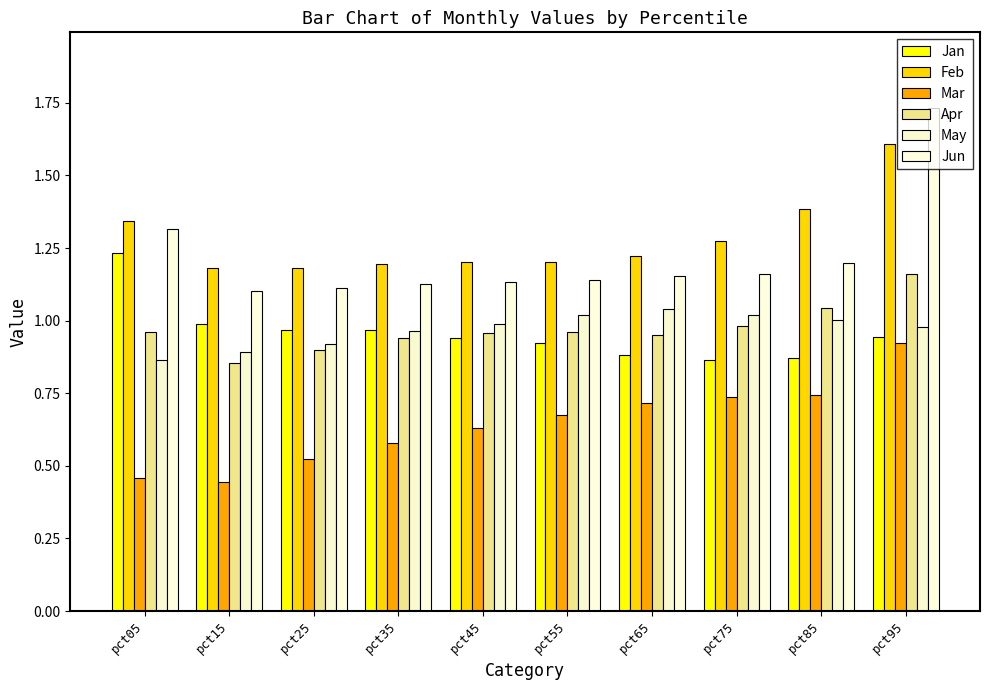

What is the sum of the Jun values at pct95 and pct15?

2.8